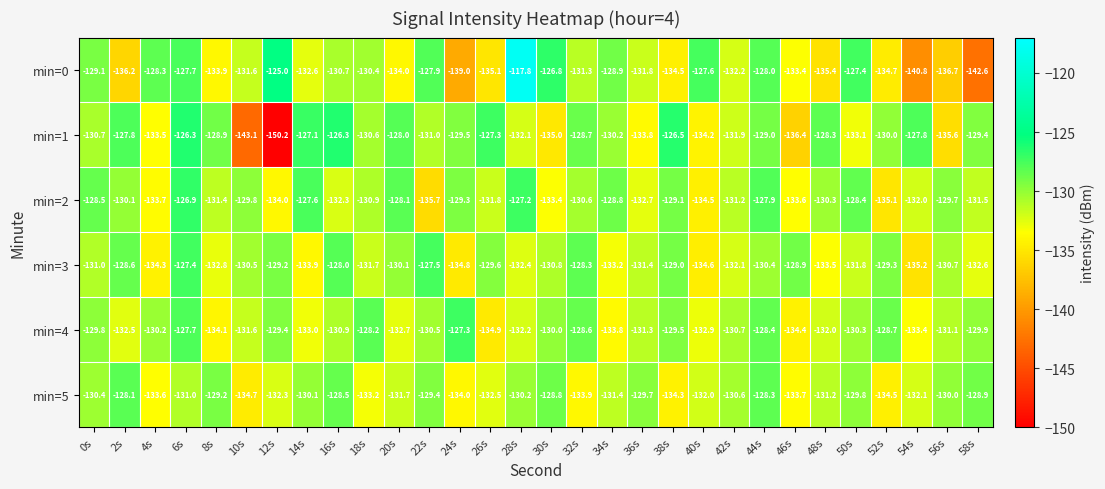

How many values in the min=5 series exceed -131?

14